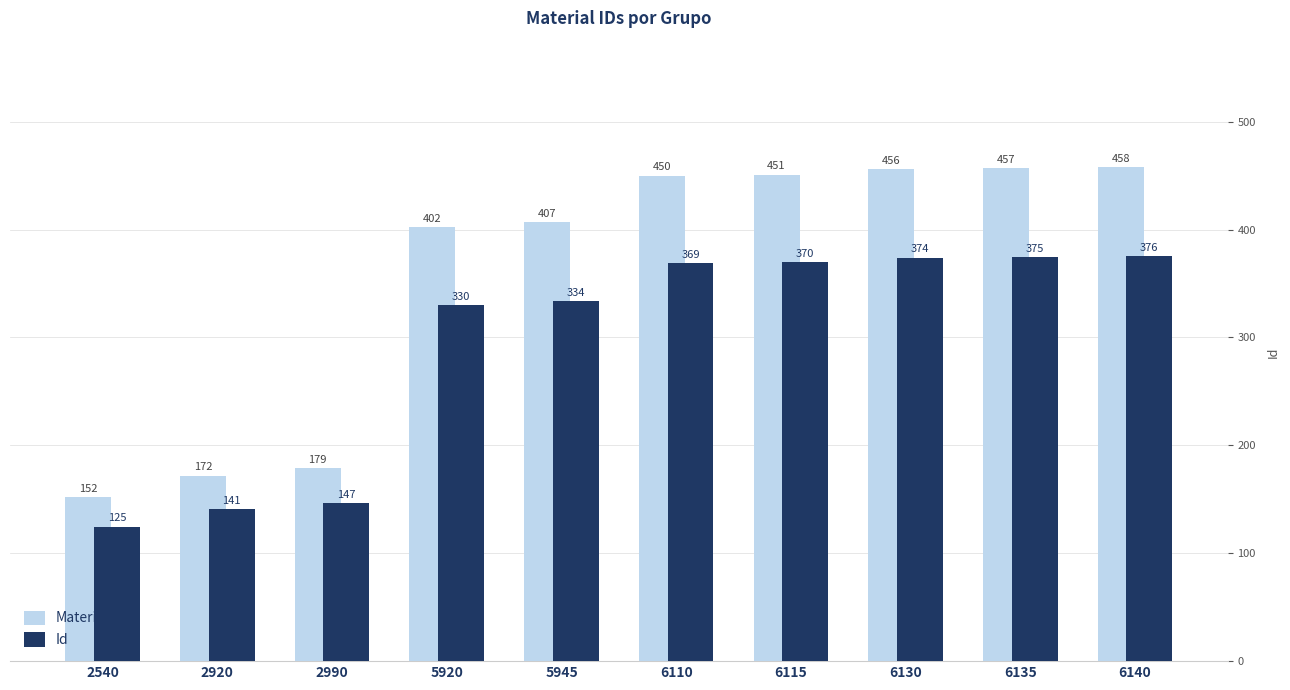

Rank the series at 2920 from lowest to highest value.

Id, Material